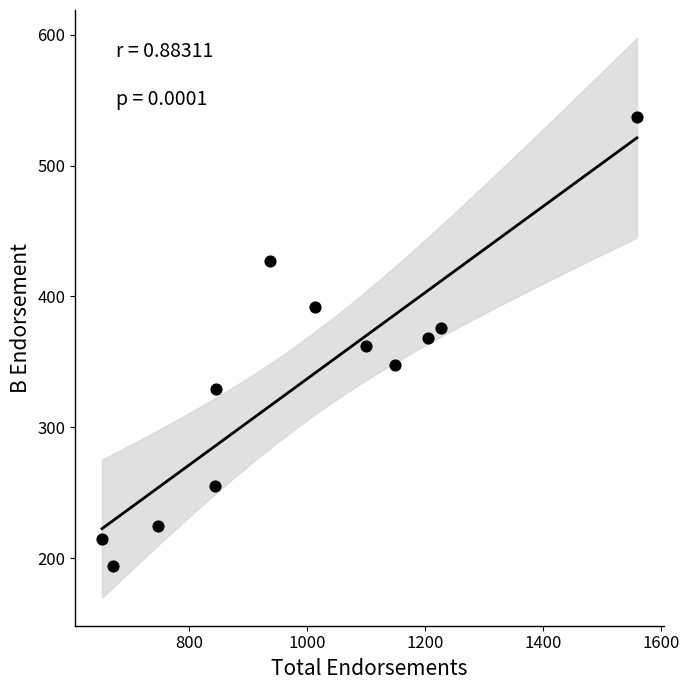

What is the range of X values (max minus min)?

907